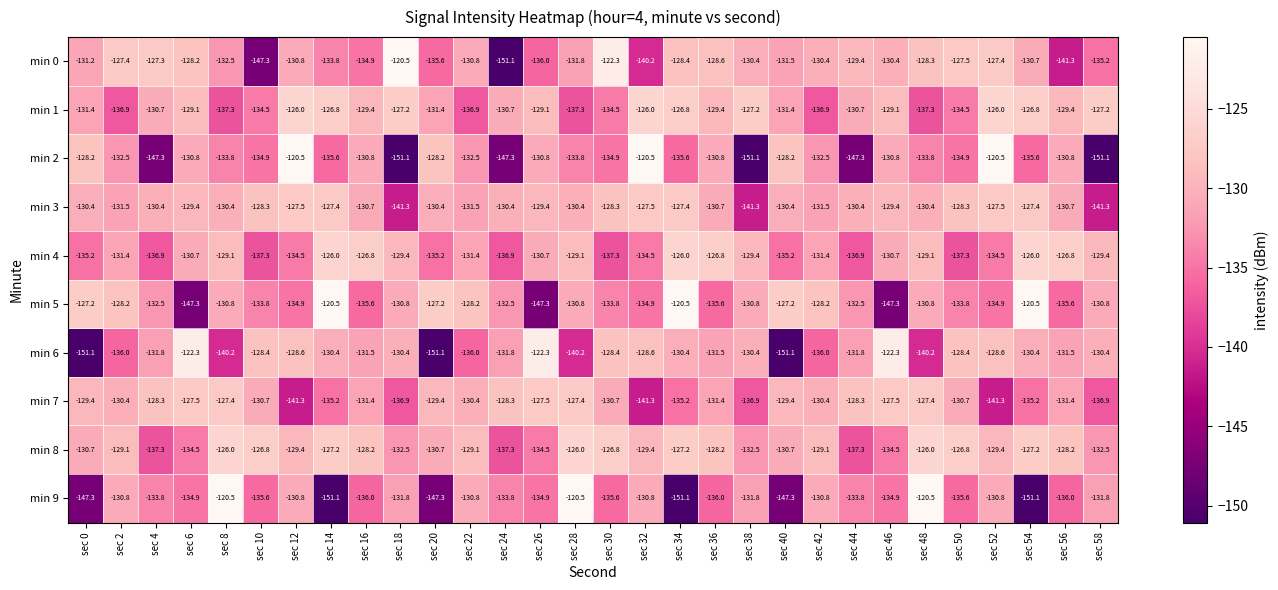

At sec 20, list the series in order from smallest to largest.

min 6, min 9, min 0, min 4, min 1, min 8, min 3, min 7, min 2, min 5